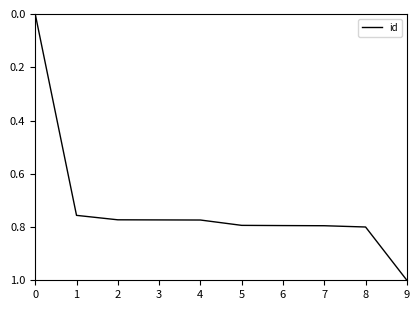

The value at 7 is 0.2. True or false?

False